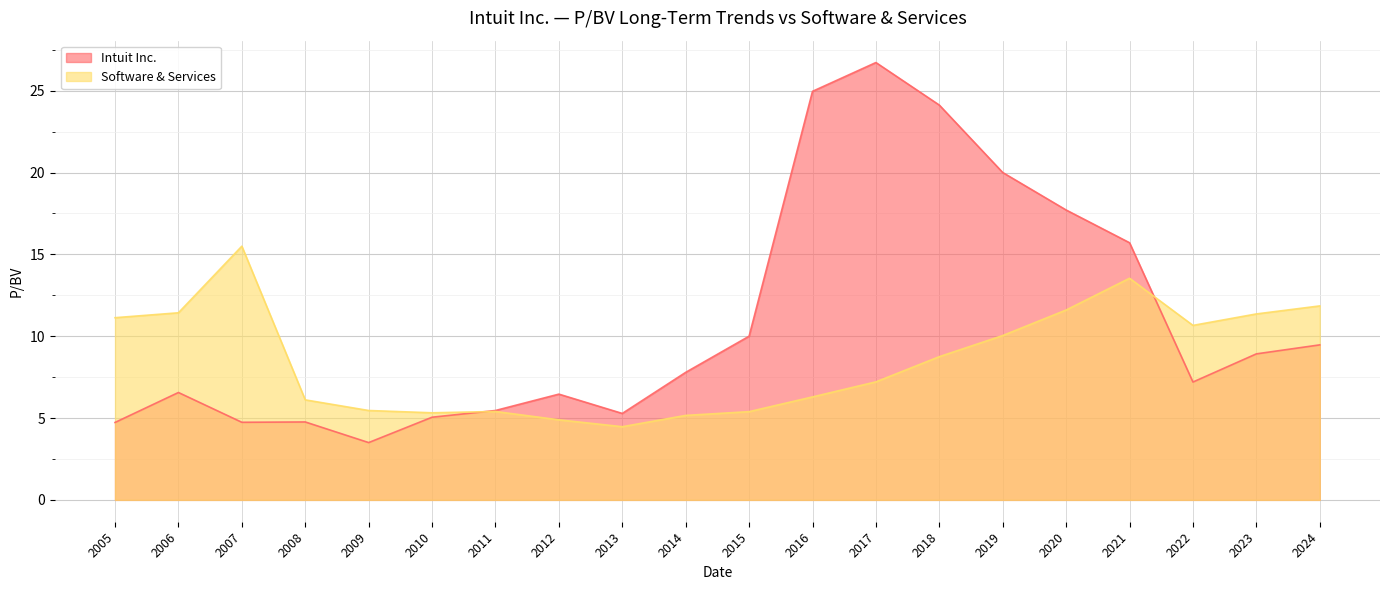

In Software & Services, how many points are lower than both neighbors (excluding endpoints)?

3